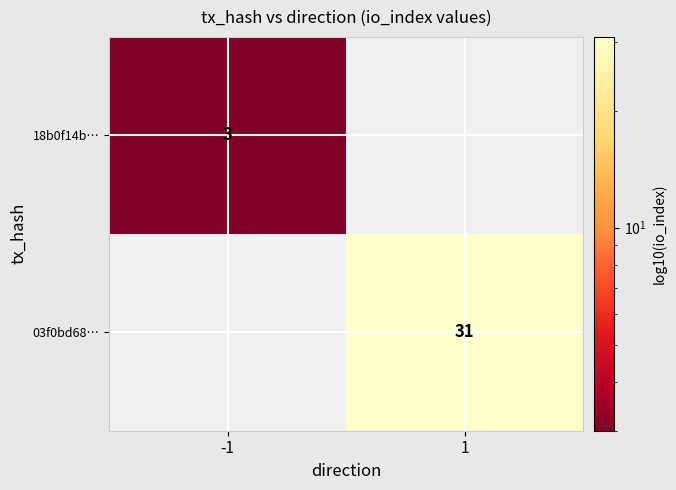

True or false: 18b0f14b… has a value of 1 at -1.

False